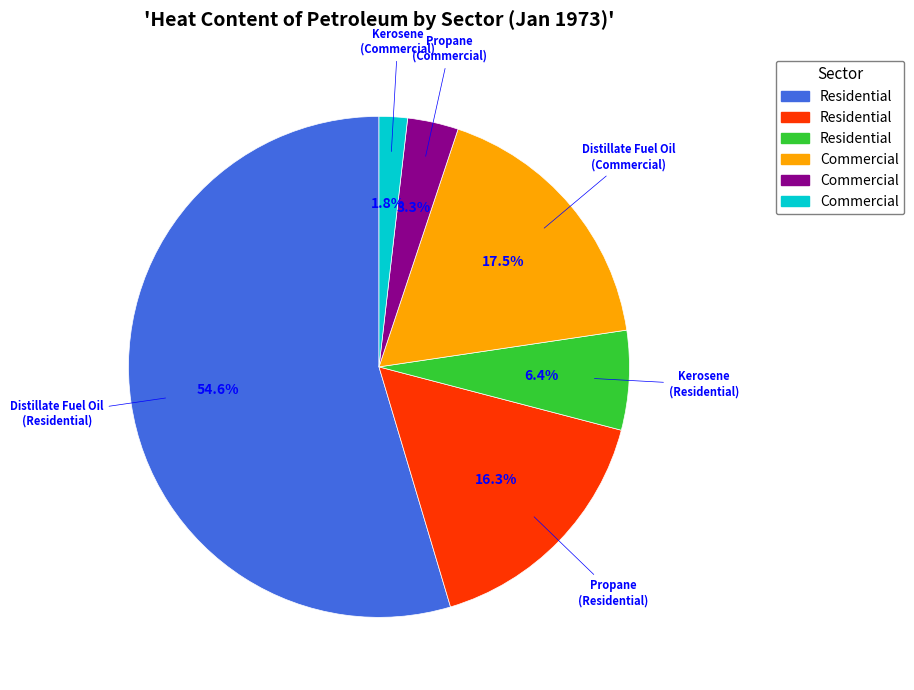

Does any single category account for the majority?

Yes